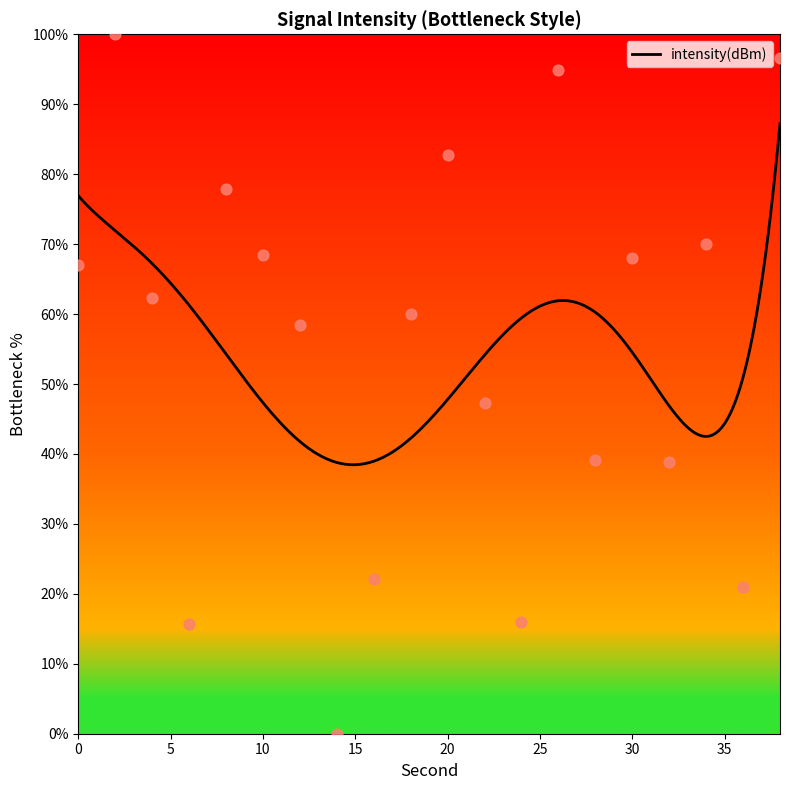

What is the change in value from 0 to 8?

+10.8